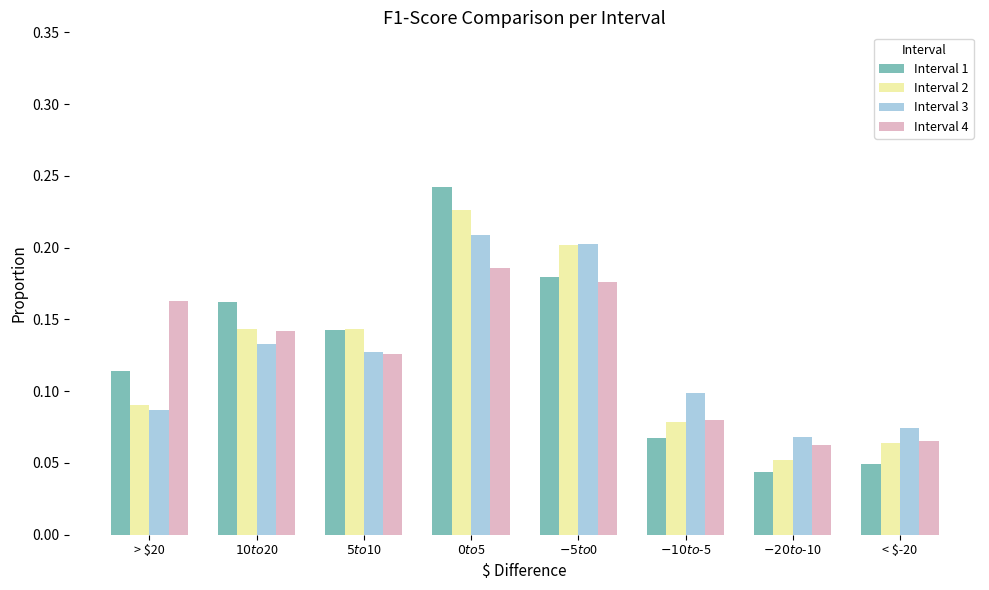

What is the label of the 6th bar from the left?

$-10 to $-5